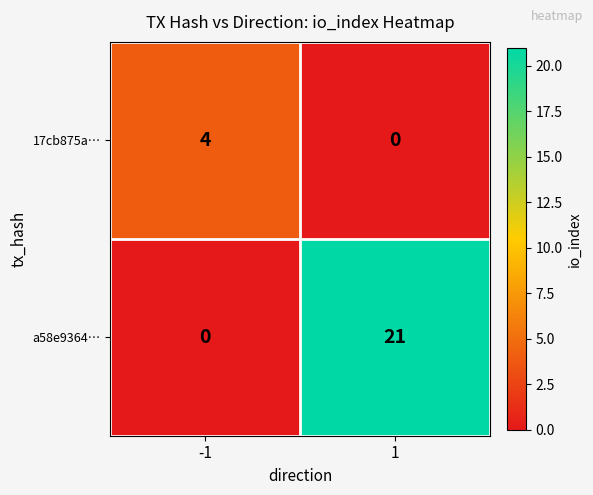

The value of a58e9364… at 1 is 37. True or false?

False